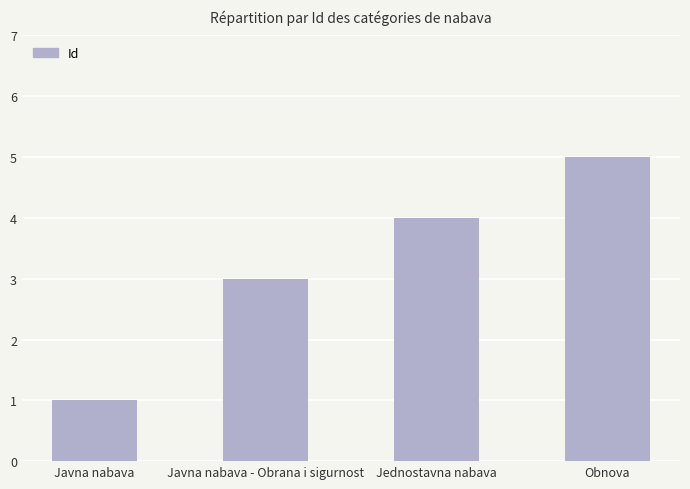

Count the number of data series in this chart.

1